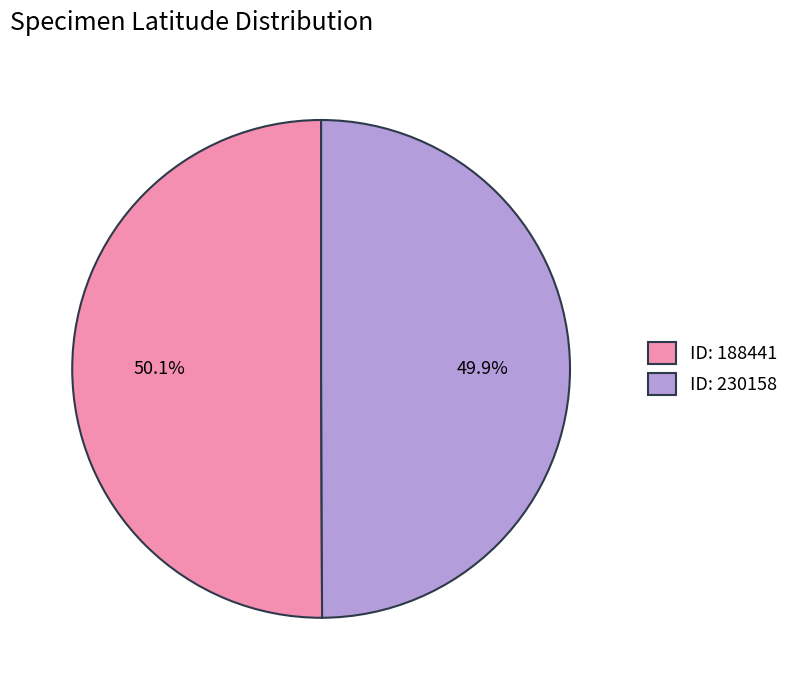

What is the total percentage of ID: 230158 and ID: 188441?

100.0%